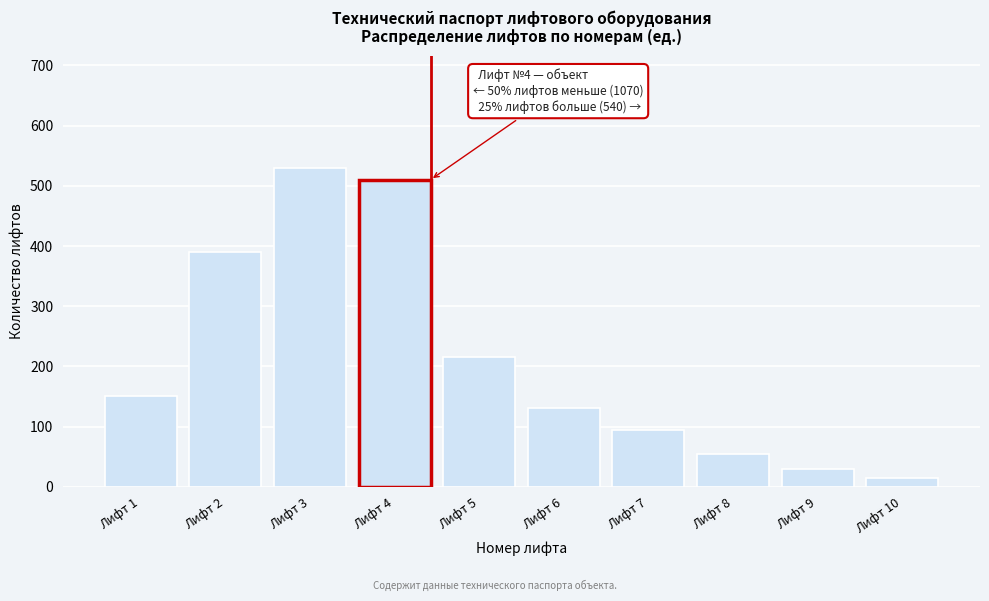

Reading left to right, what are all the values shown in this chart?

150	390	530	510	215	130	95	55	30	15